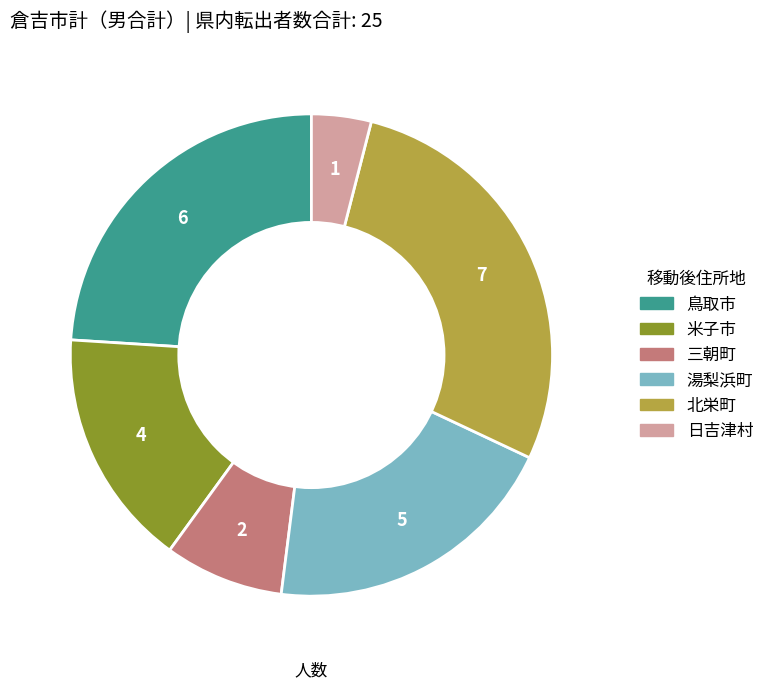

What is the smallest slice in the pie chart?

日吉津村